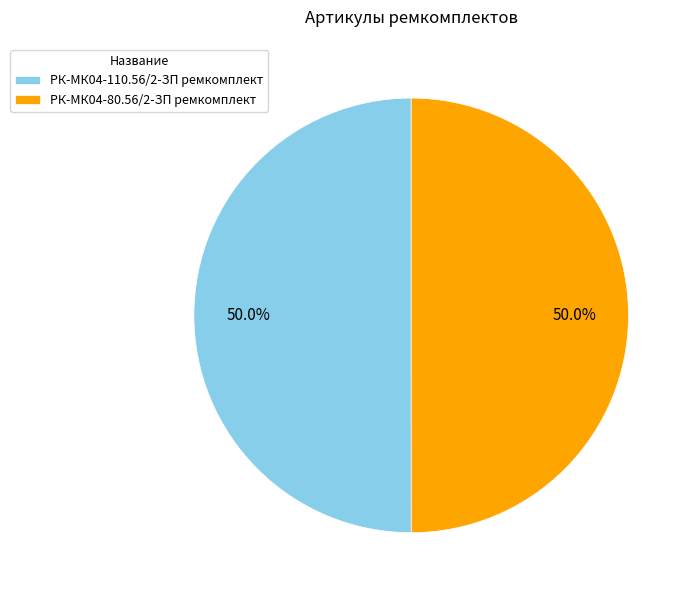

Approximately how many times larger is the value at РК-МК04-80.56/2-ЗП ремкомплект compared to РК-МК04-110.56/2-ЗП ремкомплект?

1.0